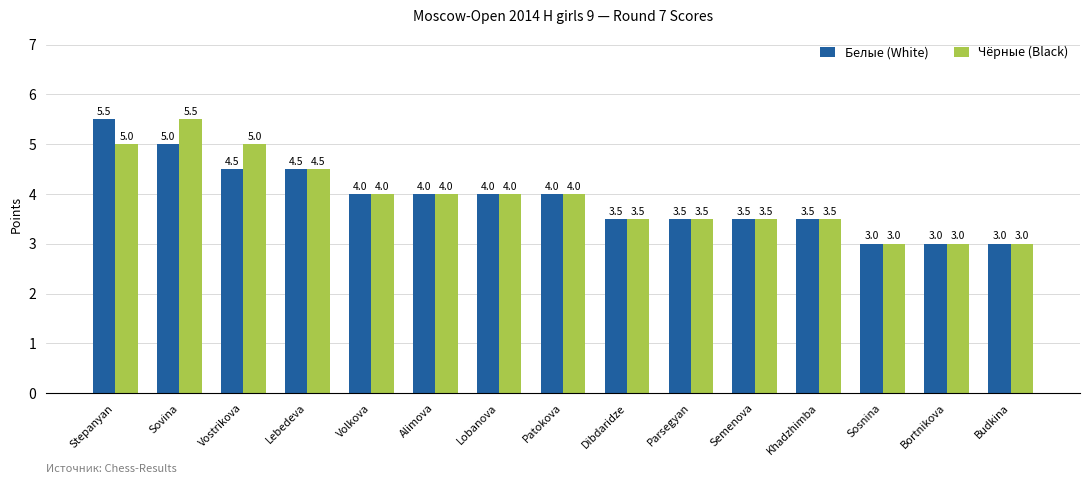

At which label does Белые (White) reach its peak?

Stepanyan